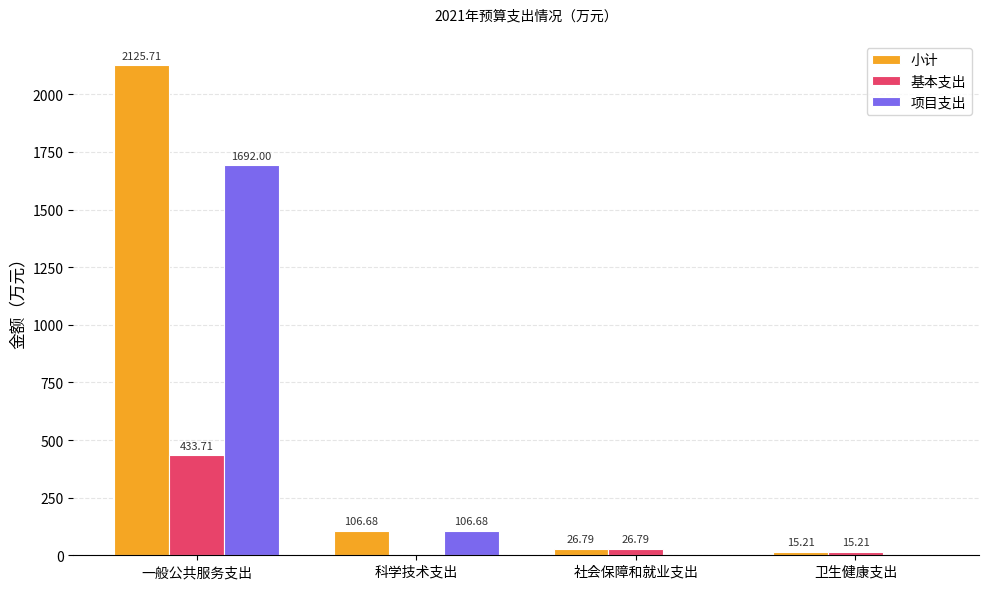

At which label does 小计 reach its peak?

一般公共服务支出